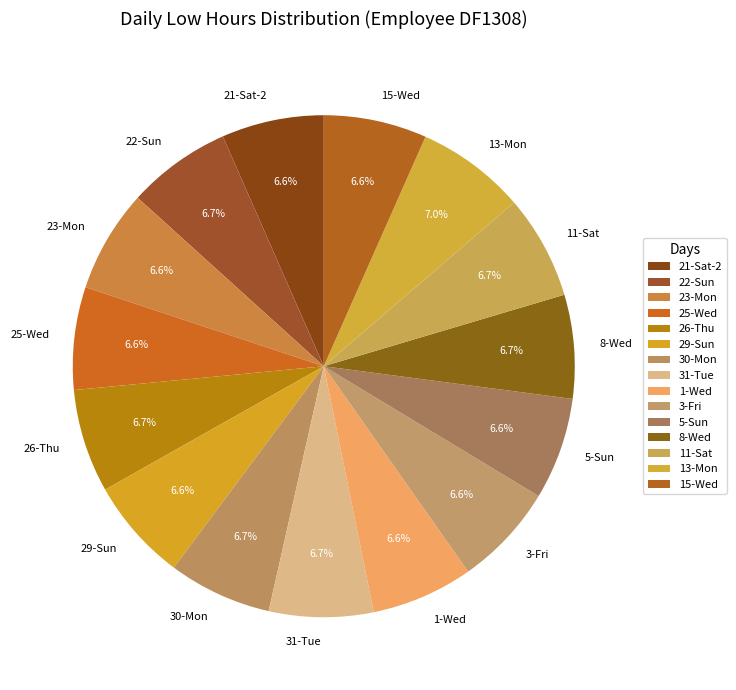

Is there any slice that represents more than half of the pie?

No